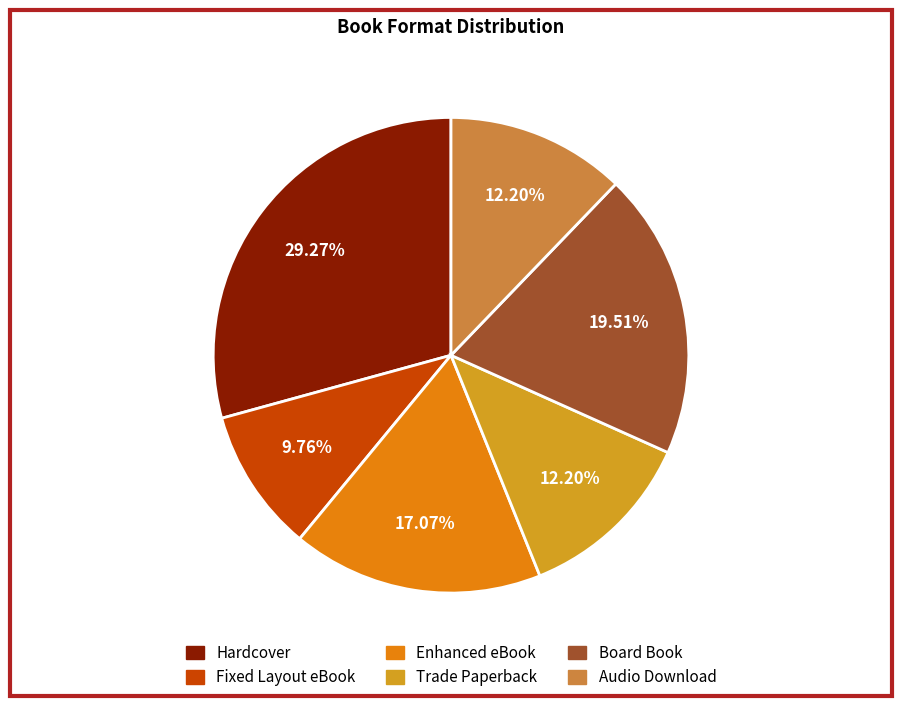

What percentage is the Audio Download slice, to the nearest percent?

12%